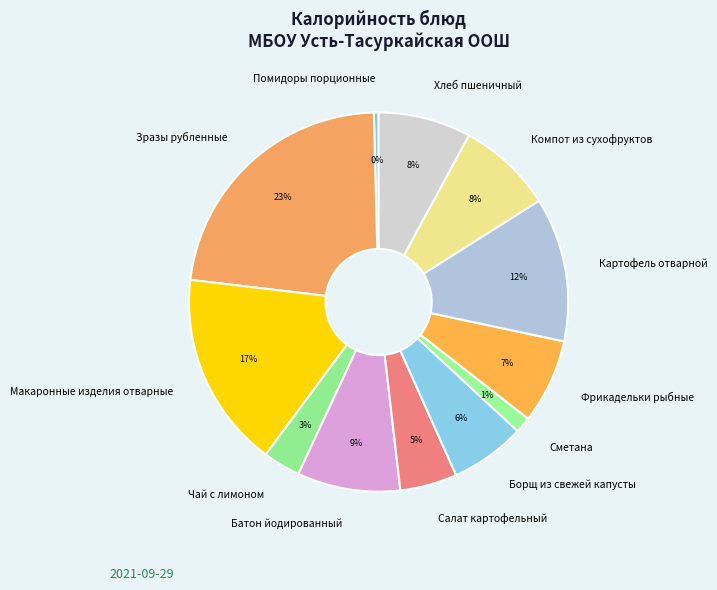

Does Помидоры порционные represent more than half of the total?

No